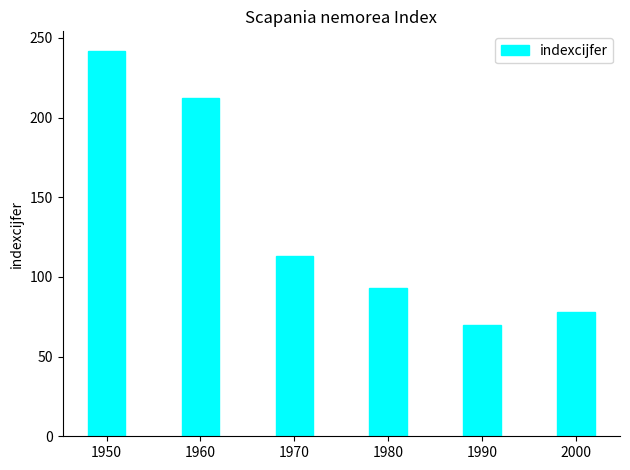

Does the chart contain stacked bars?

No